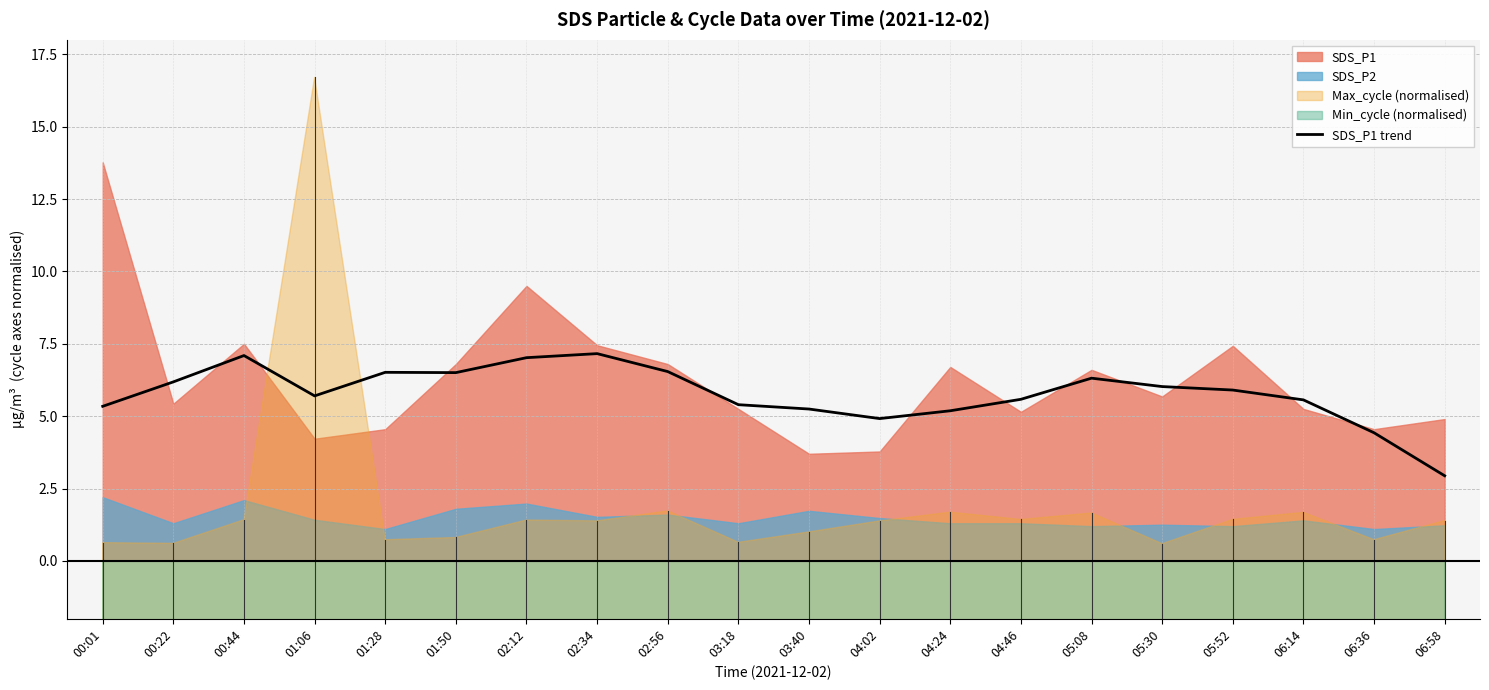

Reading left to right, what are all the values shown in this chart?

00:01=5.3	00:22=6.2	00:44=7.1	01:06=5.7	01:28=6.5	01:50=6.5	02:12=7.0	02:34=7.2	02:56=6.5	03:18=5.4	03:40=5.2	04:02=4.9	04:24=5.2	04:46=5.6	05:08=6.3	05:30=6.0	05:52=5.9	06:14=5.6	06:36=4.4	06:58=2.9